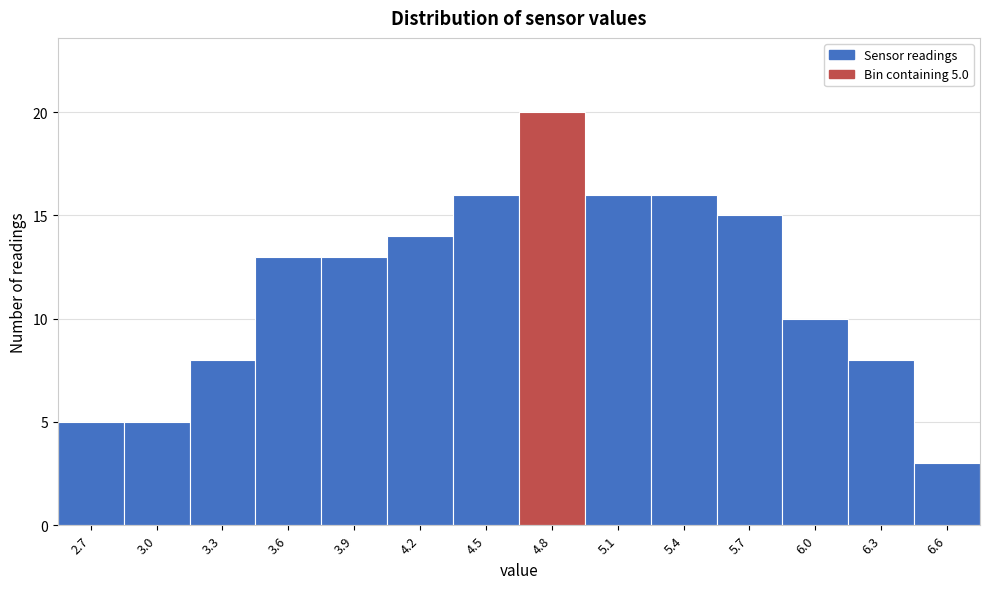

Reading right to left, extract all data points from this chart.

3	8	10	15	16	16	20	16	14	13	13	8	5	5